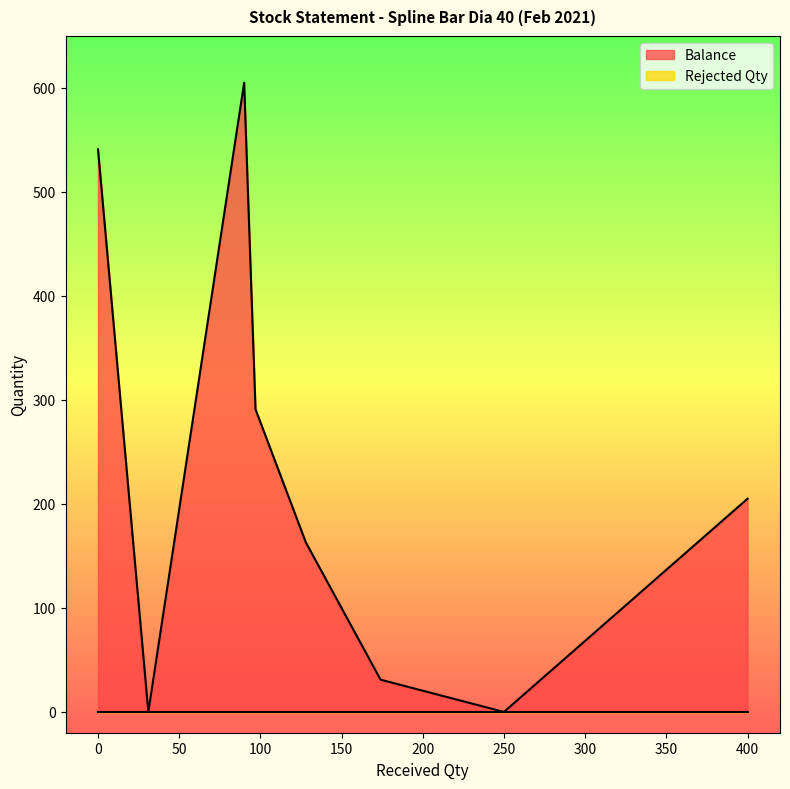

What is the sum of the Balance values at 400 and 31?

205